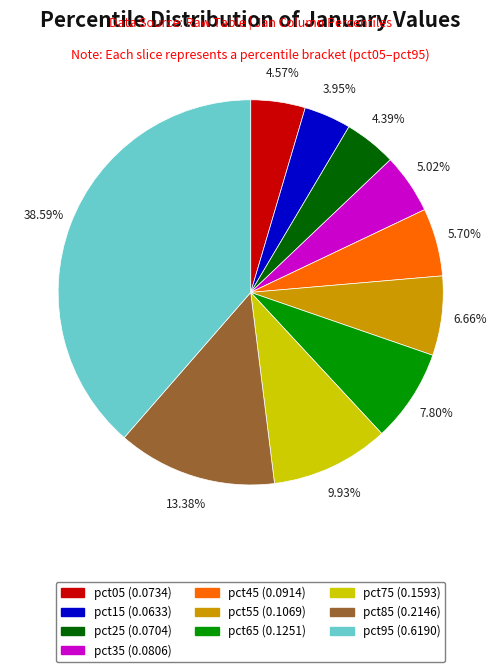

Which has a higher value, pct35 or pct55?

pct55